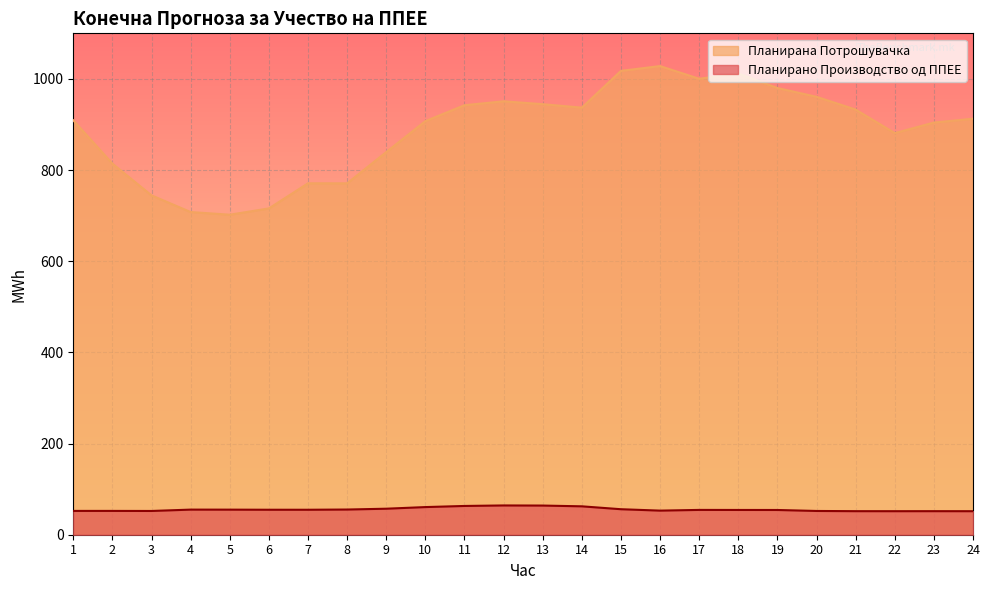

What is the lowest value of the Планирано Производство од ППЕЕ series?

51.6